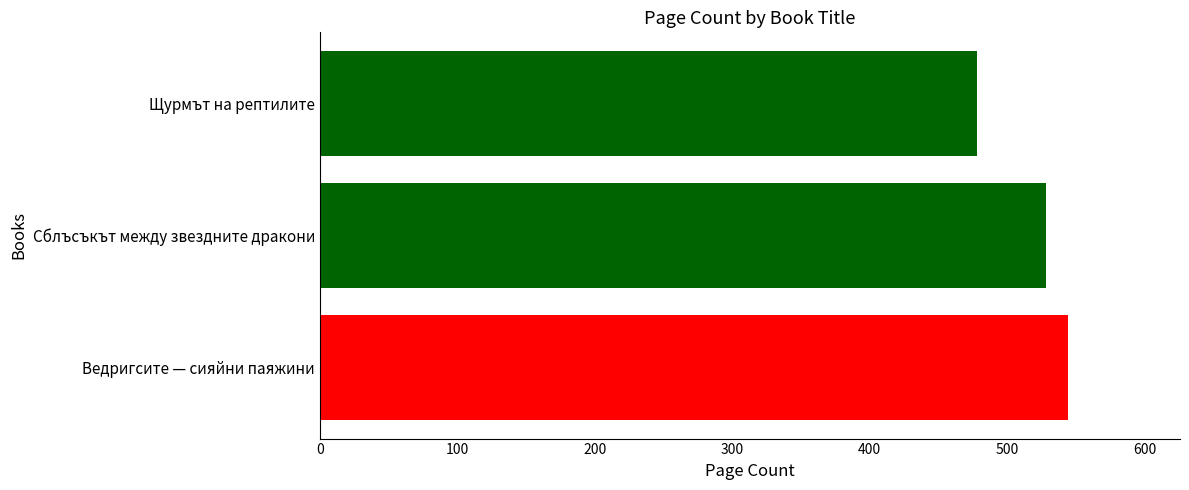

What is the sum of the values at Ведригсите — сияйни паяжини and Сблъсъкът между звездните дракони?

1072